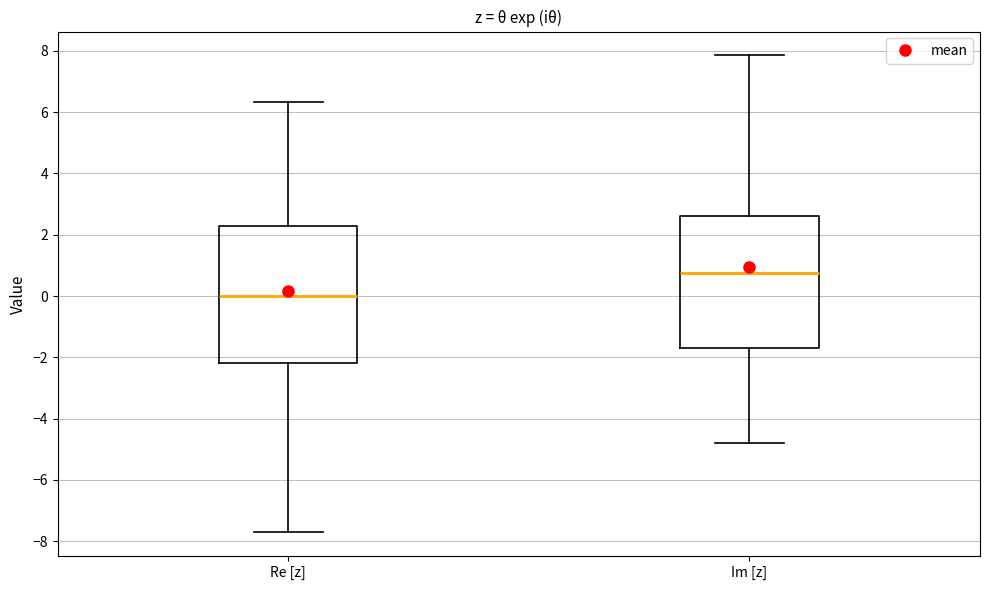

Which box's median line is the lowest?

Re [z]